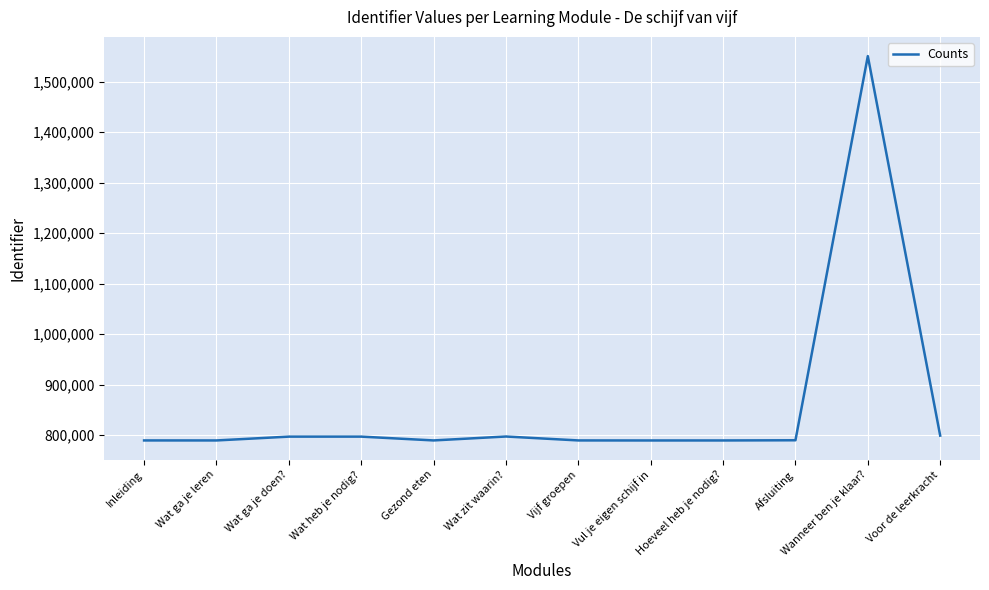

What is the ratio of the value at Hoeveel heb je nodig? to the value at Inleiding?

1.0